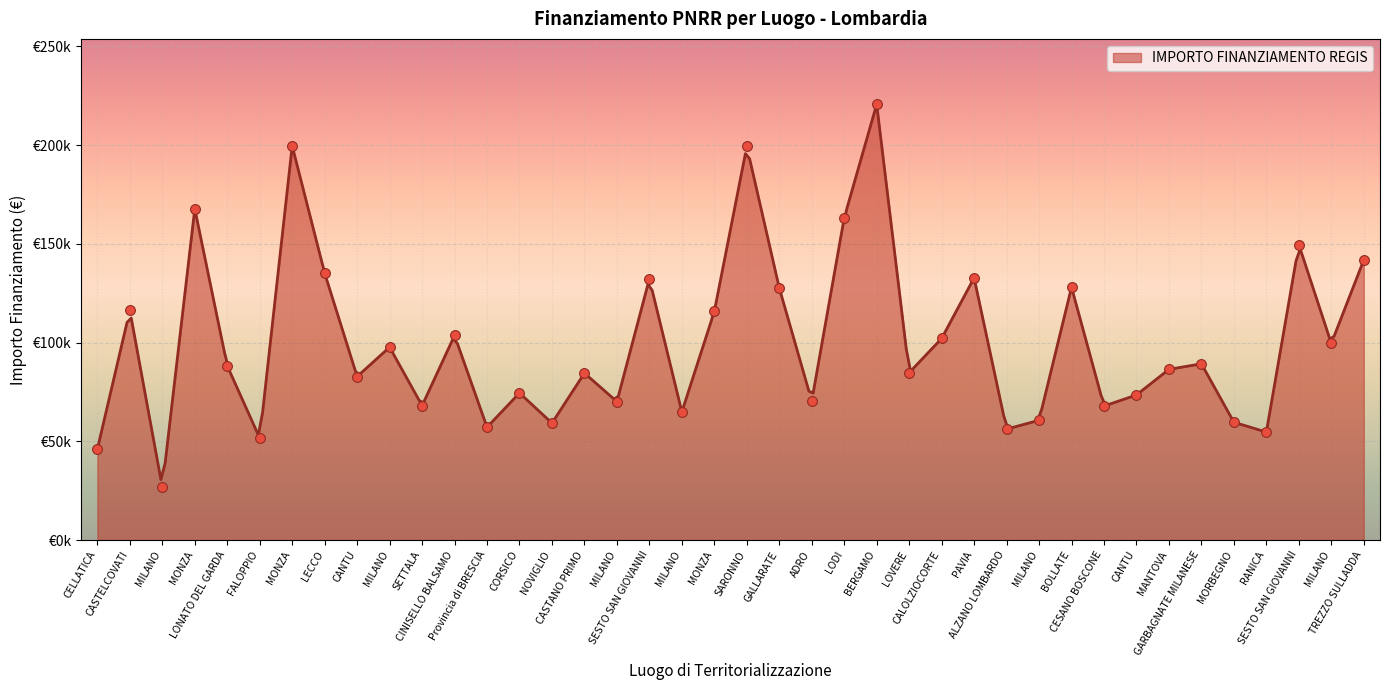

What is the change in value from LECCO to CINISELLO BALSAMO?

-31537.4